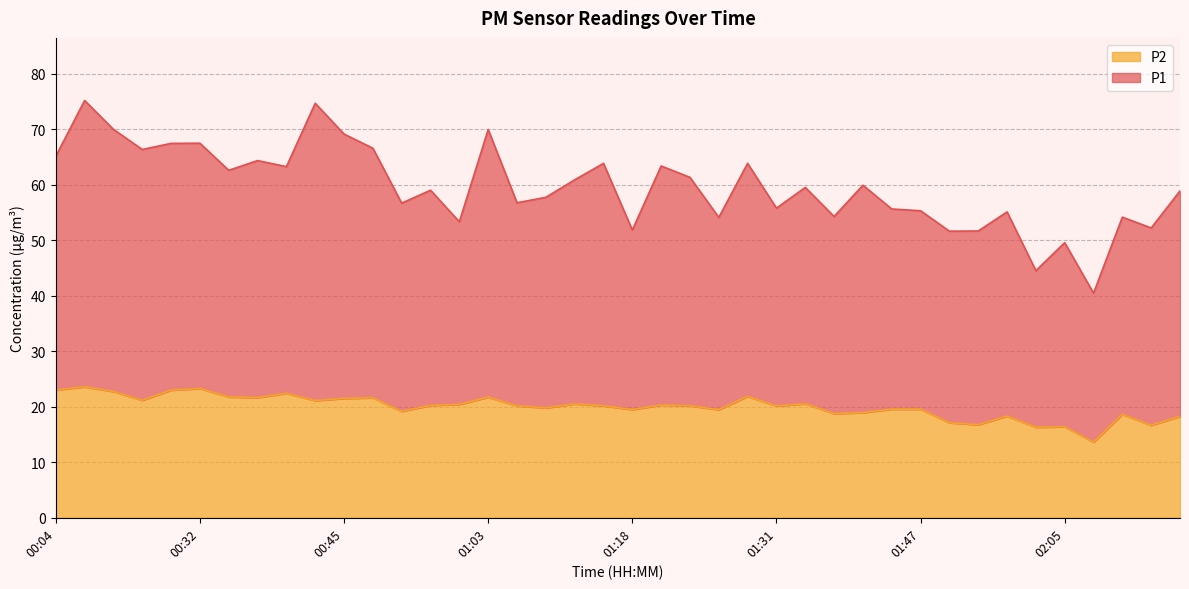

Where is P2 nearest to the value 18?

02:19